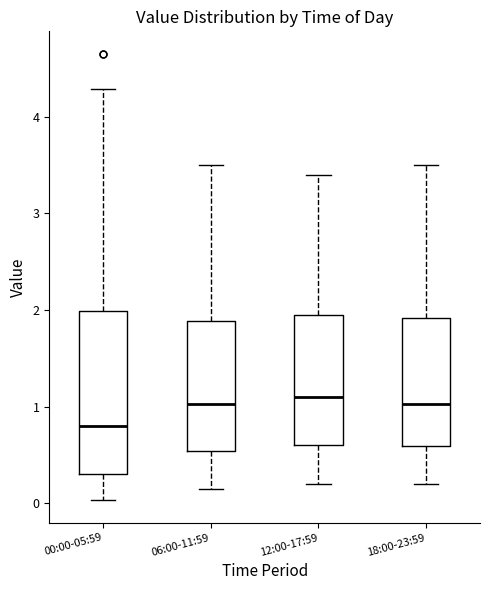

Reading left to right, transcribe this box plot: for each box, give where its median line is, the range the box spans, and where its two whiskers end, as read against the y-axis. The values are not printed on the chart, so give them approximately, as read against the axis.

00:00-05:59: median 0.8, box 0.3 to 2.0, whiskers 0.0 to 4.3
06:00-11:59: median 1.0, box 0.5 to 1.9, whiskers 0.2 to 3.5
12:00-17:59: median 1.1, box 0.6 to 2.0, whiskers 0.2 to 3.4
18:00-23:59: median 1.0, box 0.6 to 1.9, whiskers 0.2 to 3.5